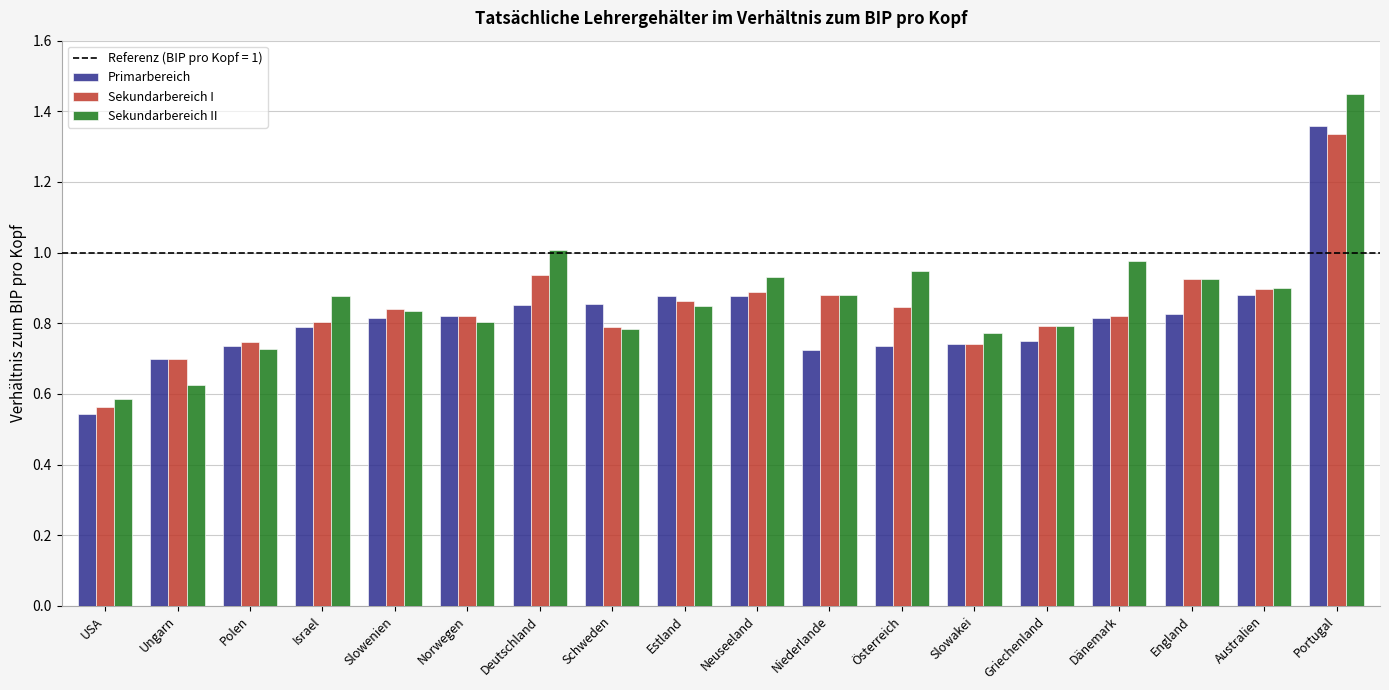

What is the label of the 10th bar from the right?

Estland